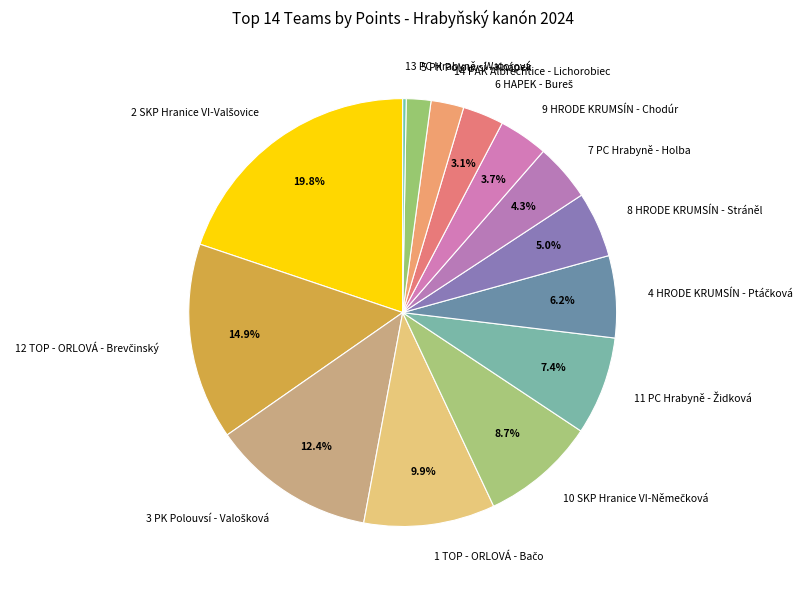

Is 14 PAK Albrechtice - Lichorobiec the majority of the pie?

No